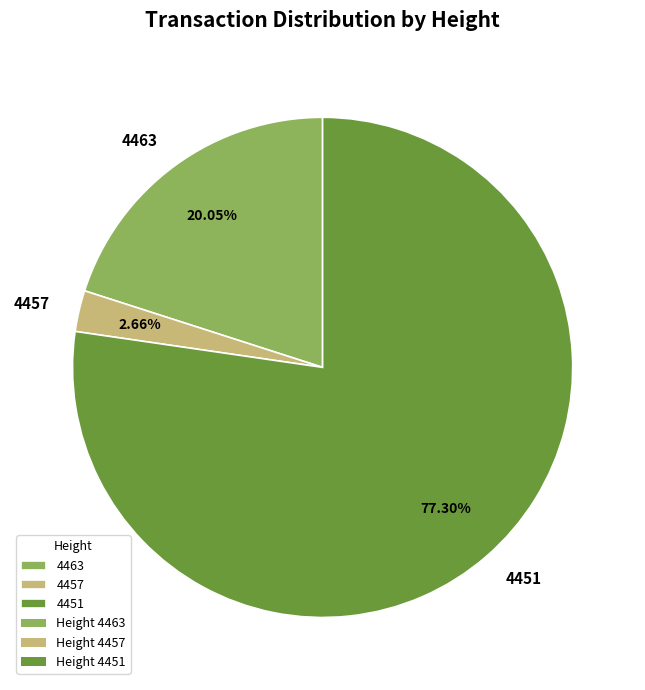

The 4463 slice represents 9% of the pie. True or false?

False